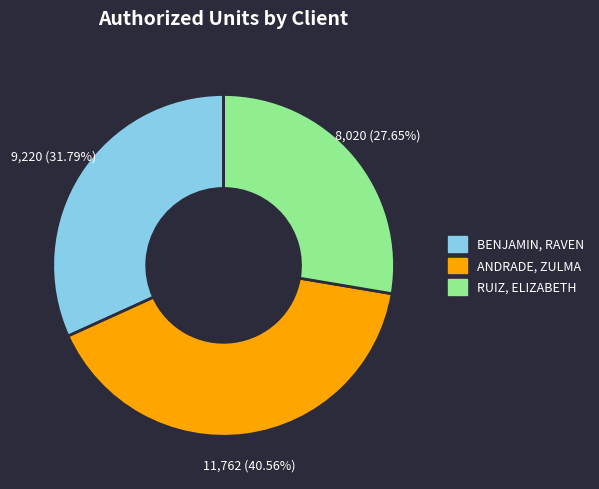

Which has a higher value, BENJAMIN, RAVEN or ANDRADE, ZULMA?

ANDRADE, ZULMA